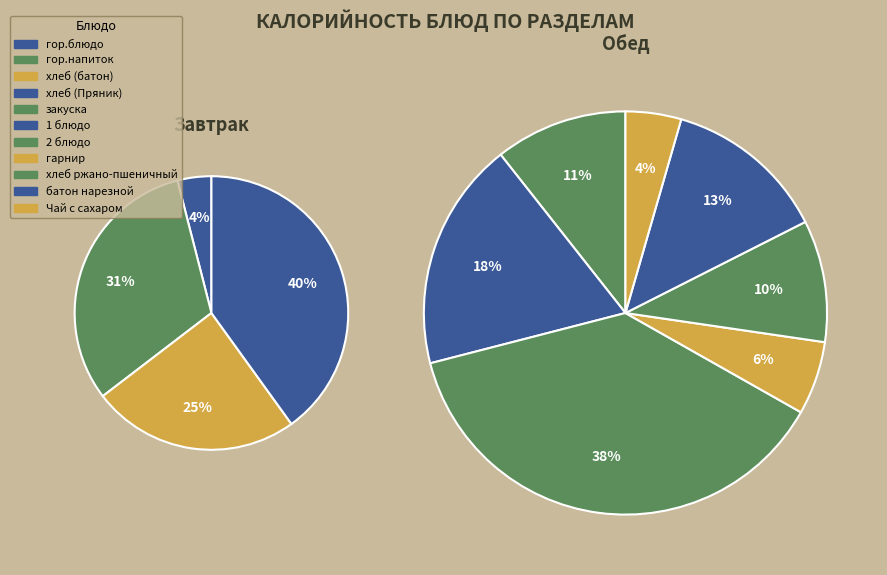

Which slice is the largest?

2 блюдо